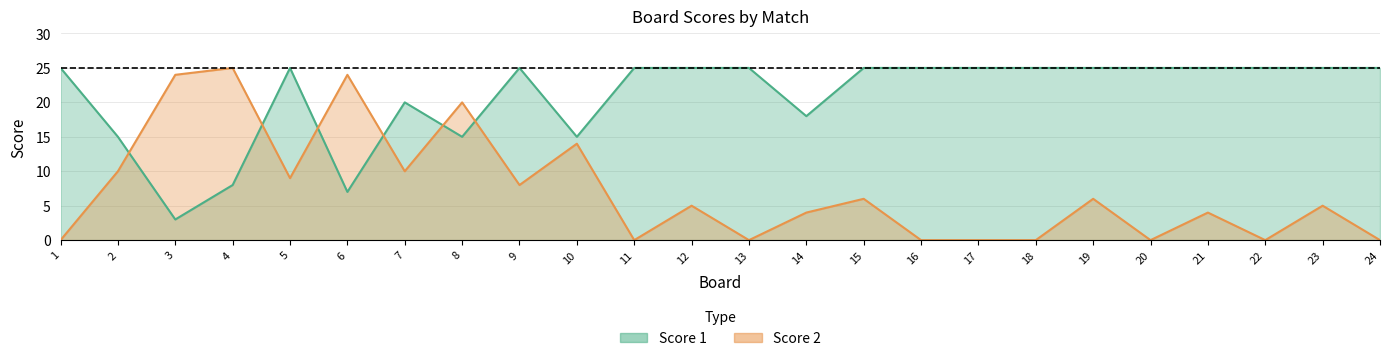

At which category is the sum across all series the highest?

8